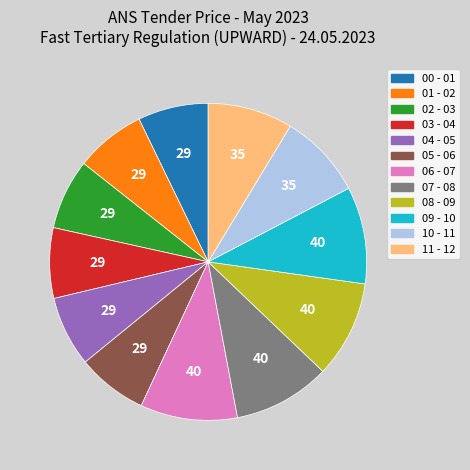

True or false: 05 - 06 accounts for 7% of the total.

True